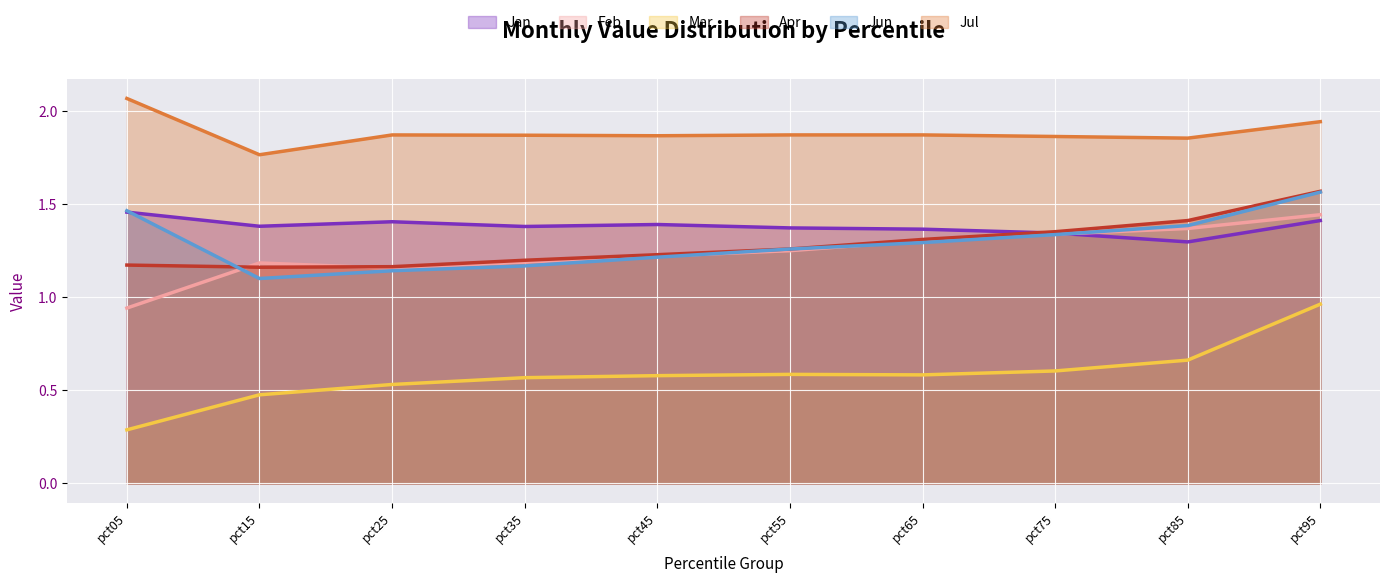

Which series has the largest total across all categories?

Jul